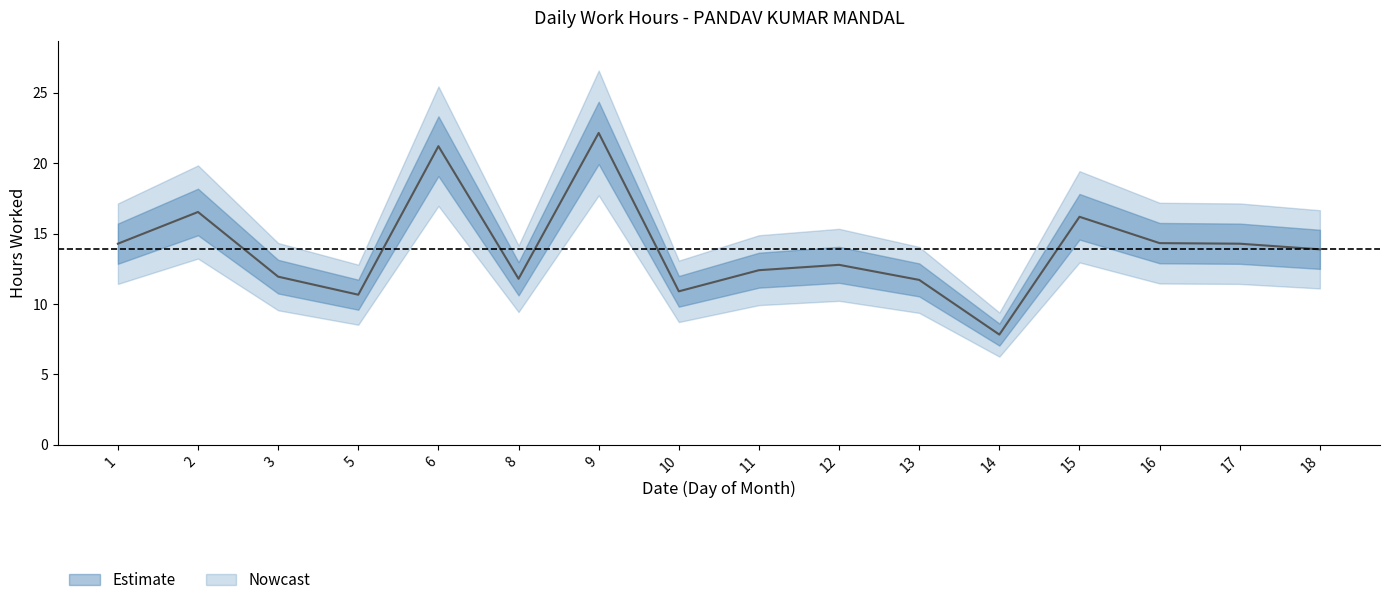

List the labels in order of value, smallest first.

14, 5, 10, 13, 8, 3, 11, 12, 18, 1, 17, 16, 15, 2, 6, 9